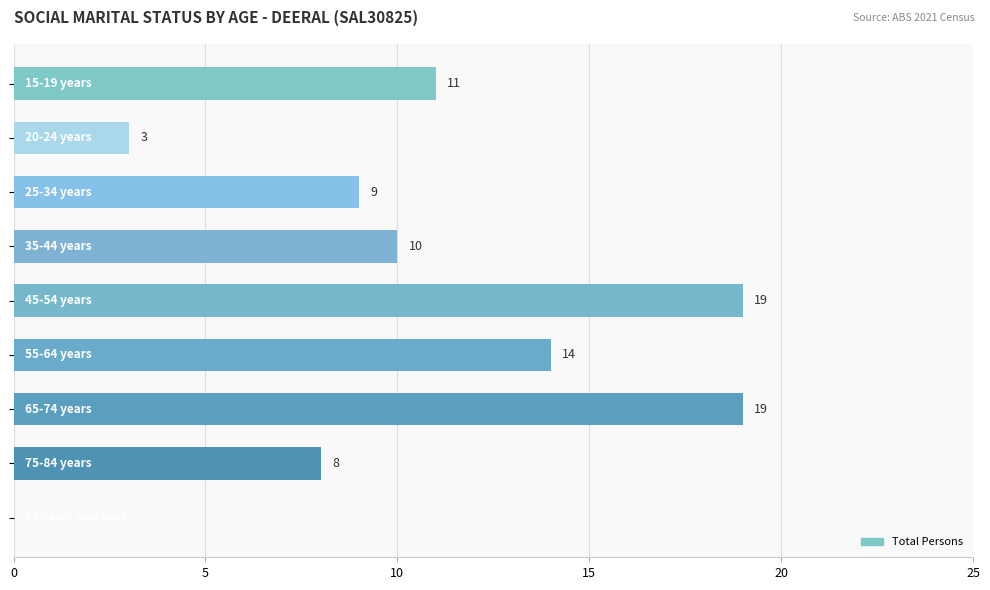

What is the sum of all values?

93